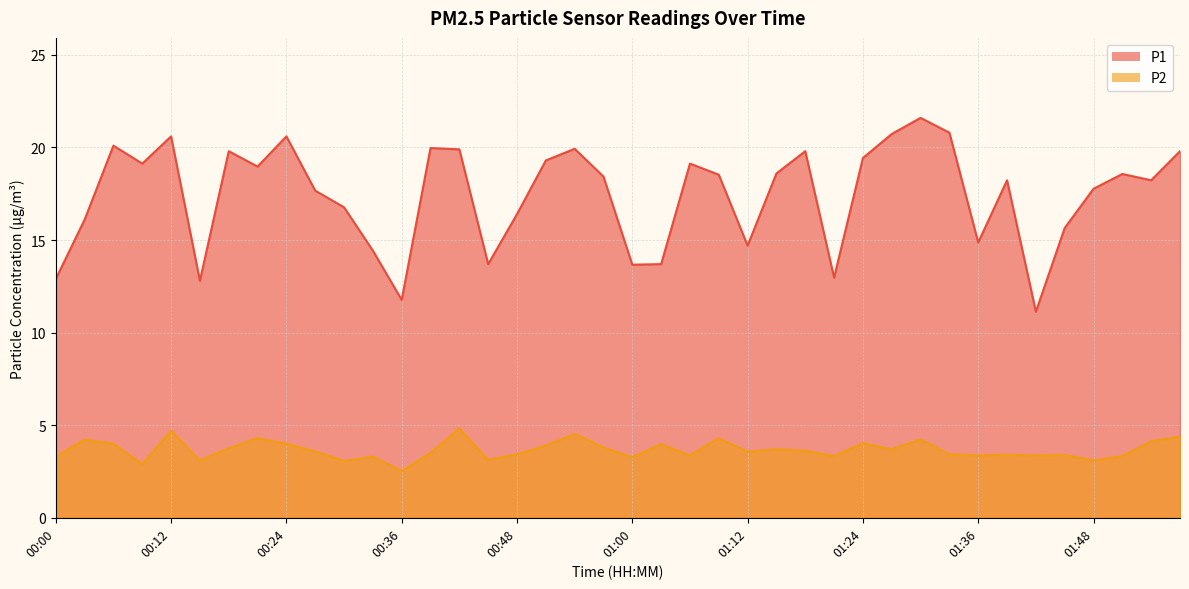

What is the approximate value of P1 at 01:09?

18.5